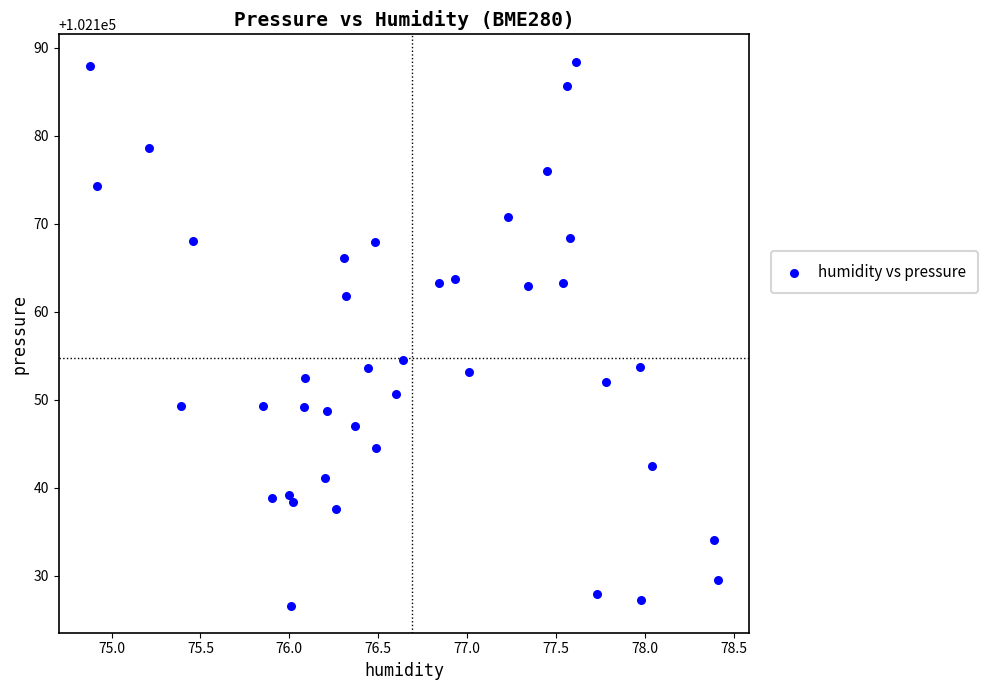

What Y value in the scatter plot is closest to 102157?

102154.4